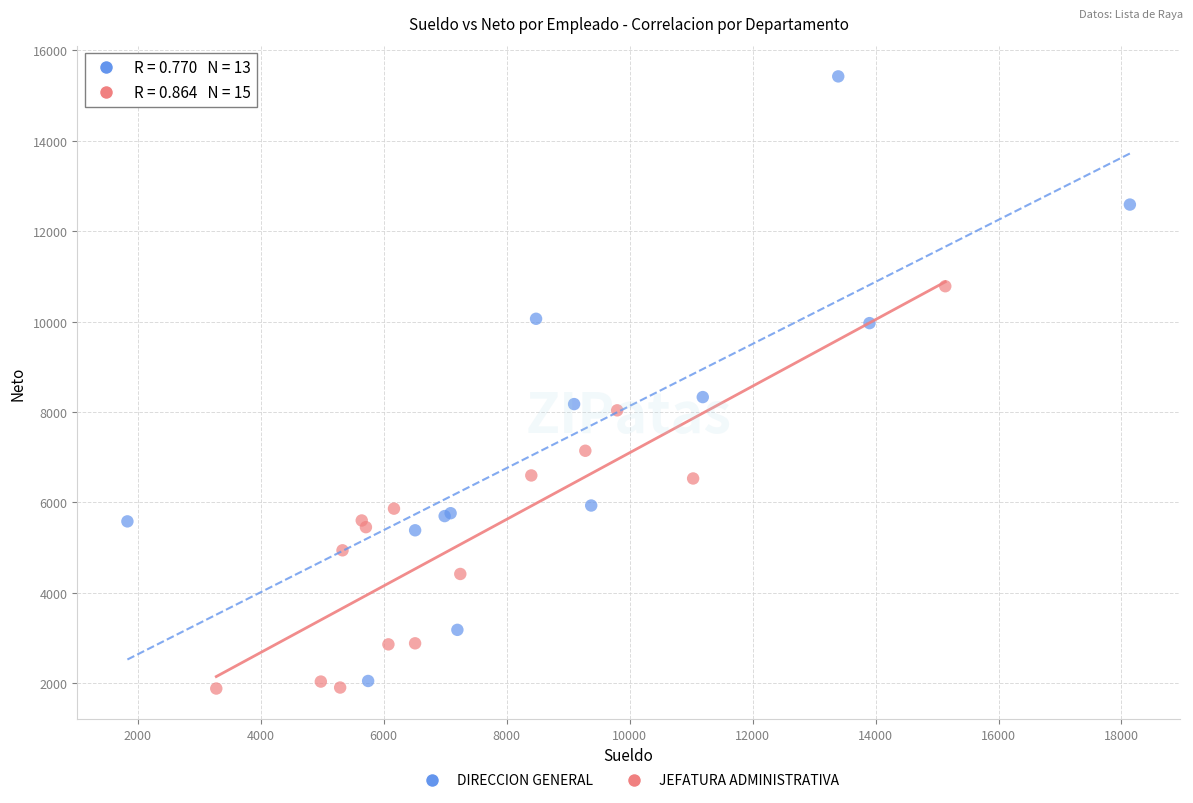

Which series contains the lowest Y value?

JEFATURA ADMINISTRATIVA